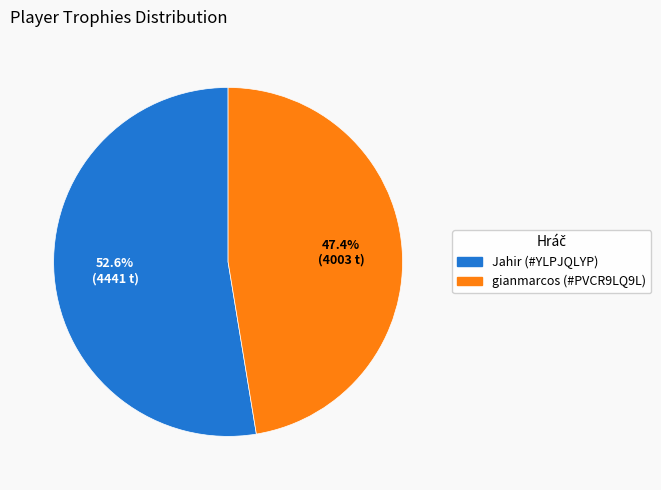

To the nearest percent, what is the average slice percentage?

50%